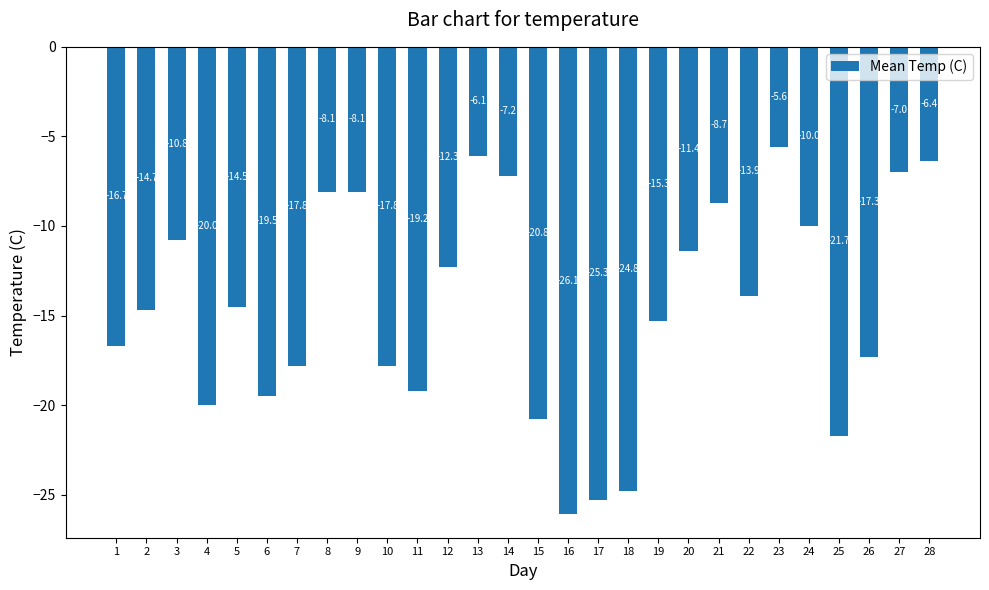

What is the value of the 19th bar from the left?

-15.3